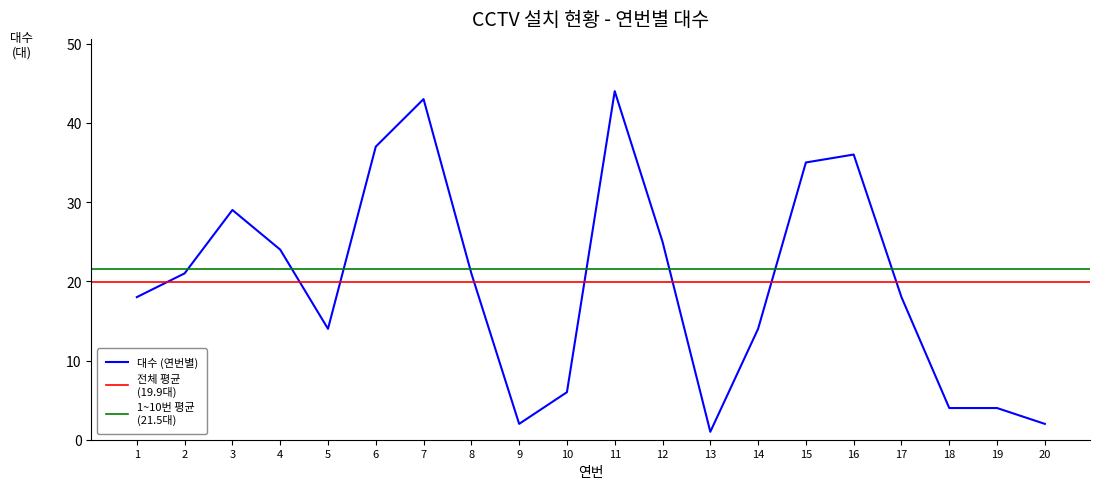

How many data points are less than 21?

10